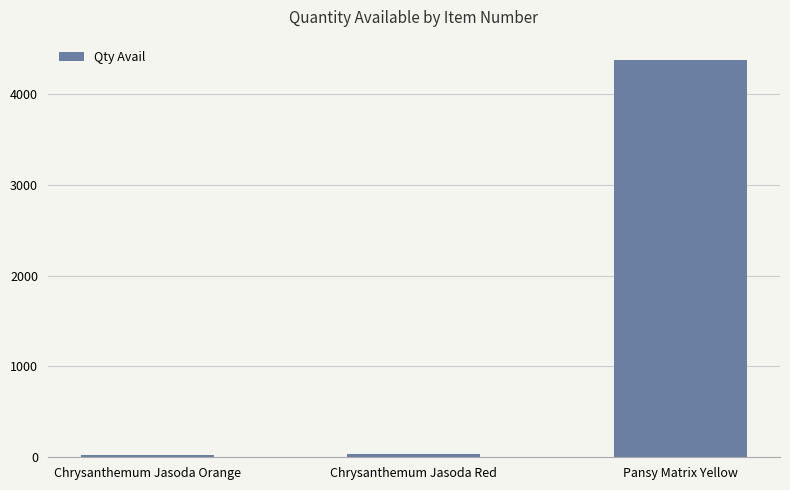

Is it true that the value at Pansy Matrix Yellow is 946?

False